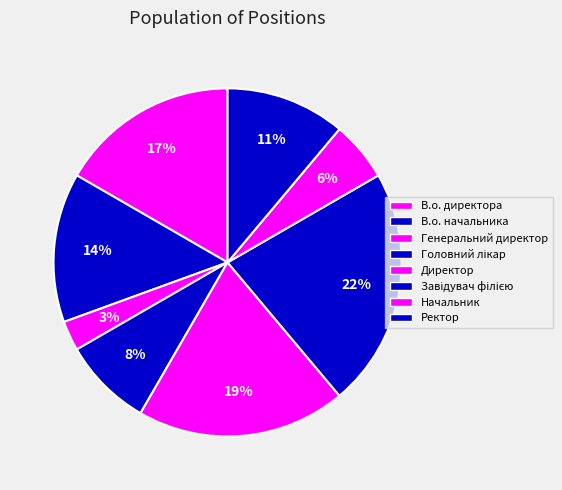

Which slice is the largest?

Завідувач філією